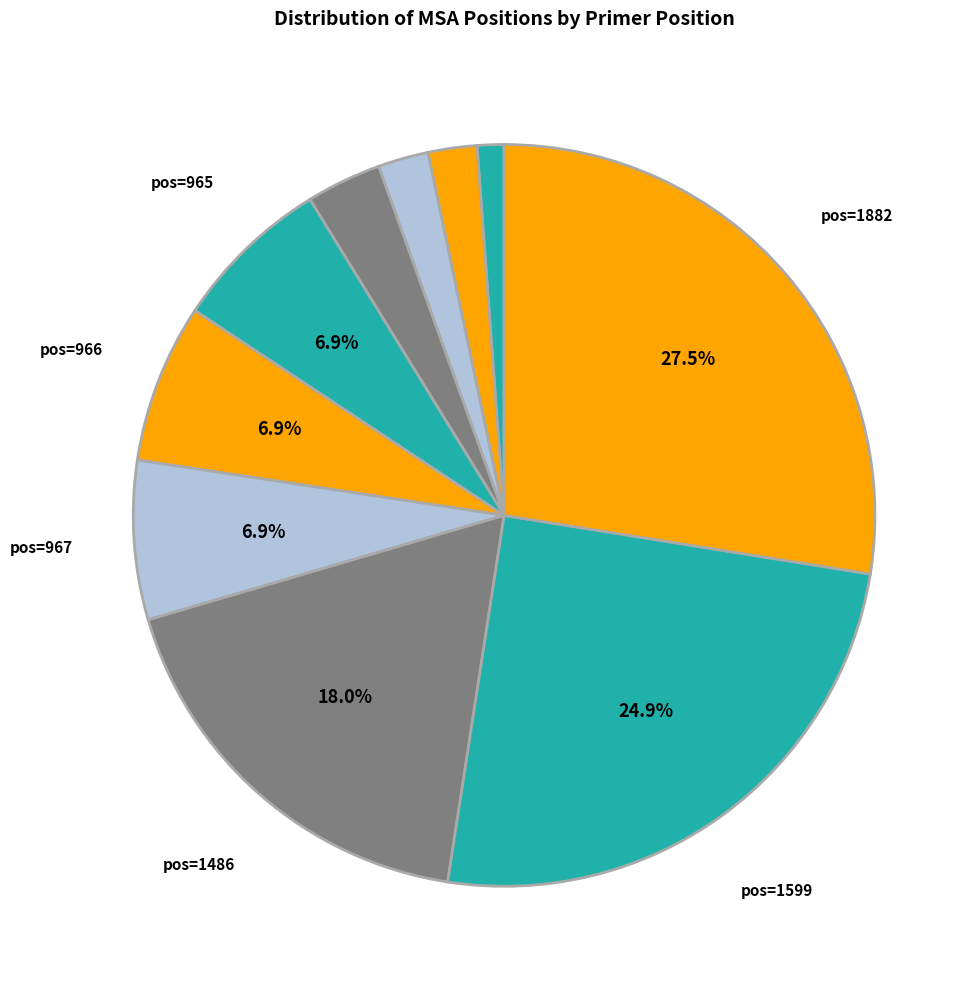

To the nearest percent, what is the difference between the largest and smallest slice percentages?

26%